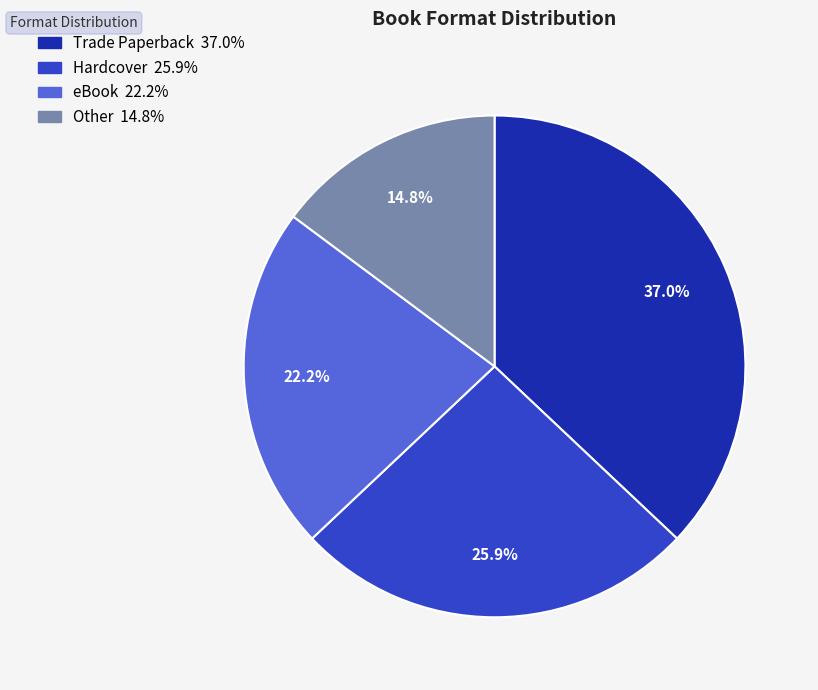

Rank the categories by value from lowest to highest.

Other, eBook, Hardcover, Trade Paperback